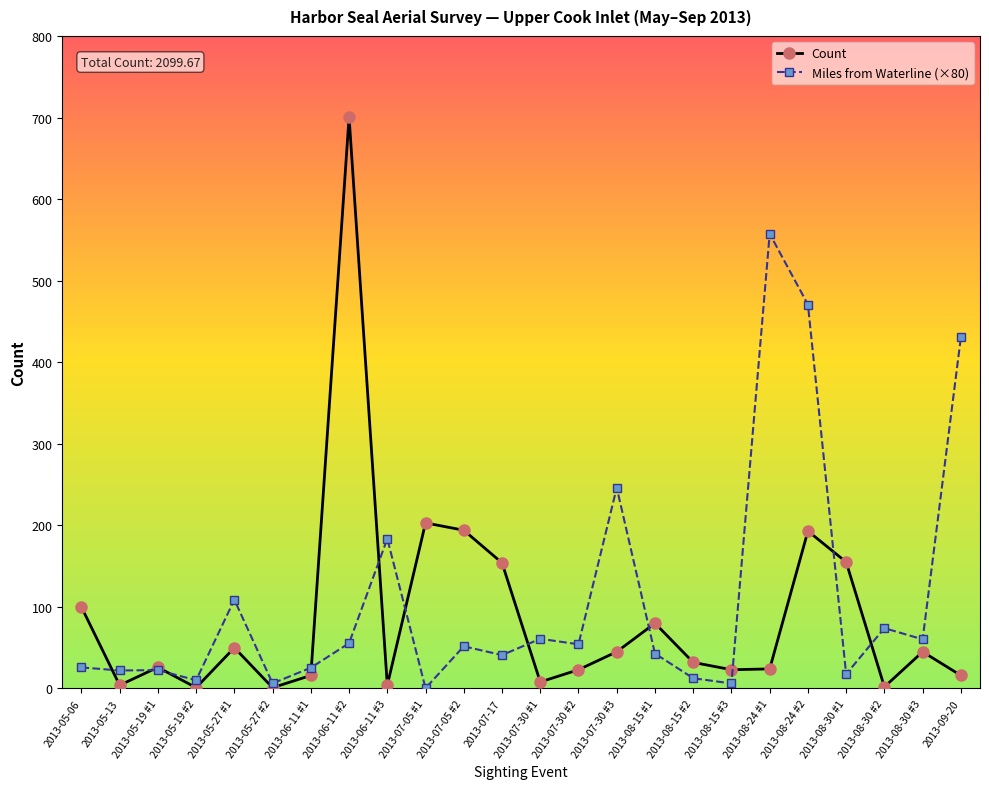

True or false: Count has a value of 16.0 at 2013-06-11 #1.

True